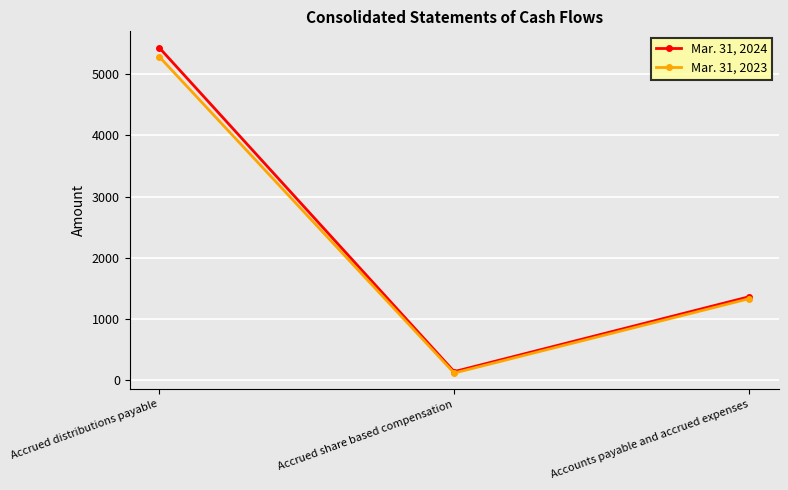

What is the difference between the Mar. 31, 2023 values at Accounts payable and accrued expenses and Accrued share based compensation?

1214